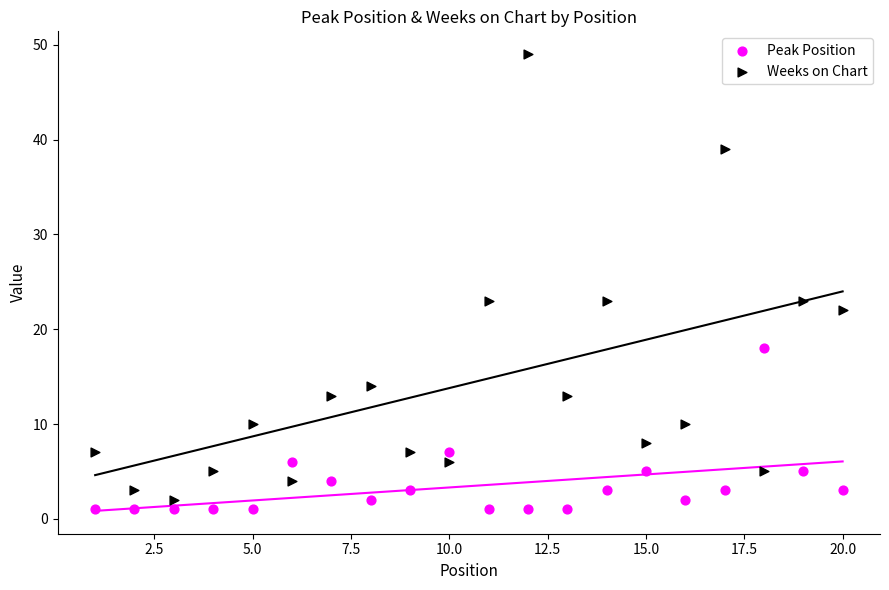

Across all data points, what is the range of X values (max minus min)?

19